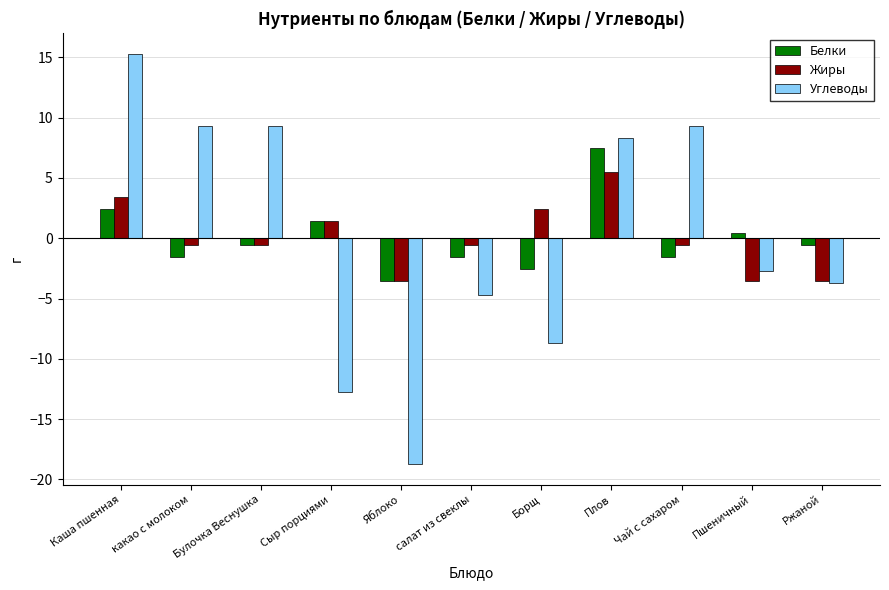

Read the Углеводы value at салат из свеклы.

-4.7